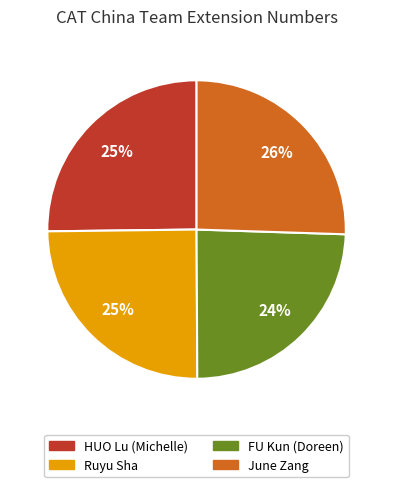

Approximately how many times larger is the value at FU Kun (Doreen) compared to HUO Lu (Michelle)?

1.0